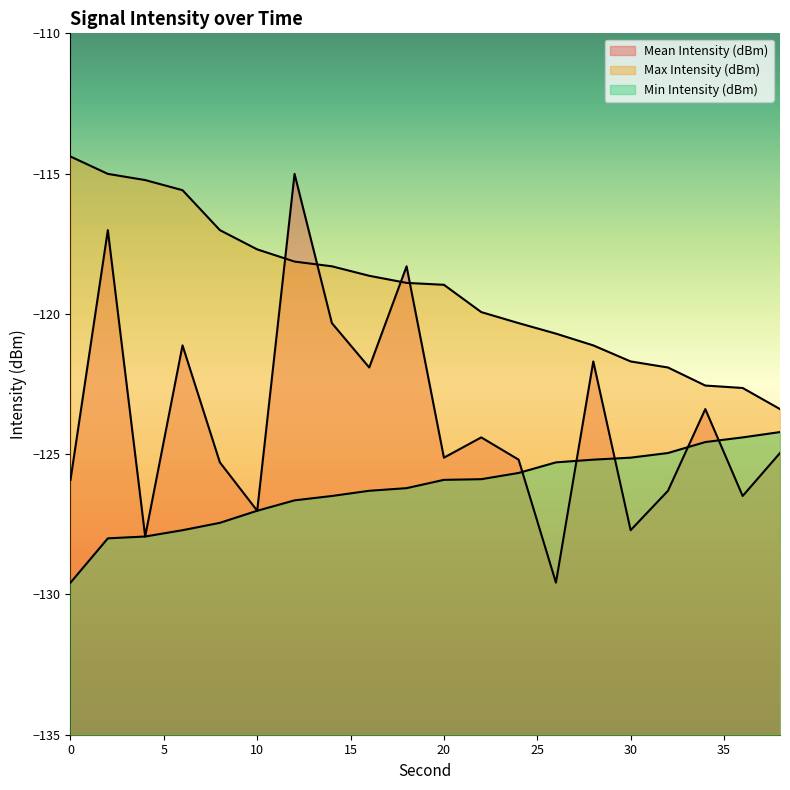

At which label is Mean Intensity (dBm) closest to -122?

16